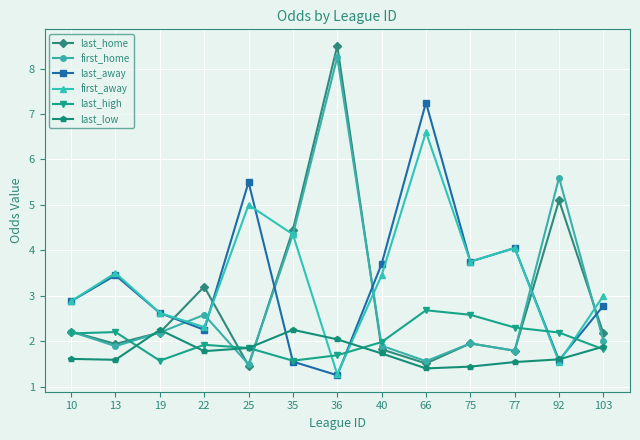

Where is the first local maximum for first_home?

22